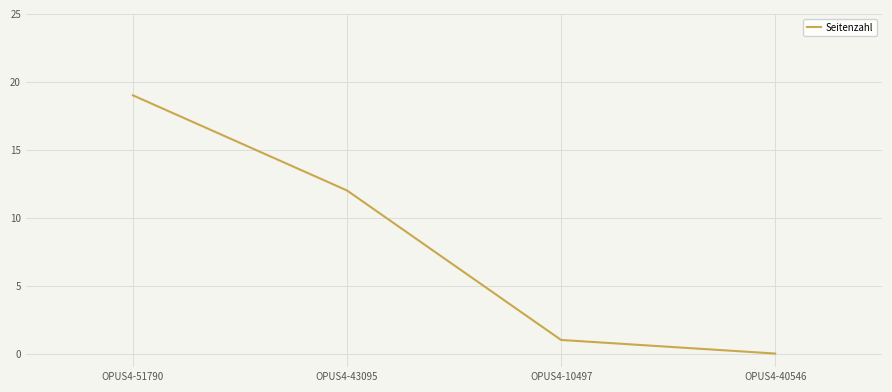

The value at OPUS4-10497 is 2. True or false?

False